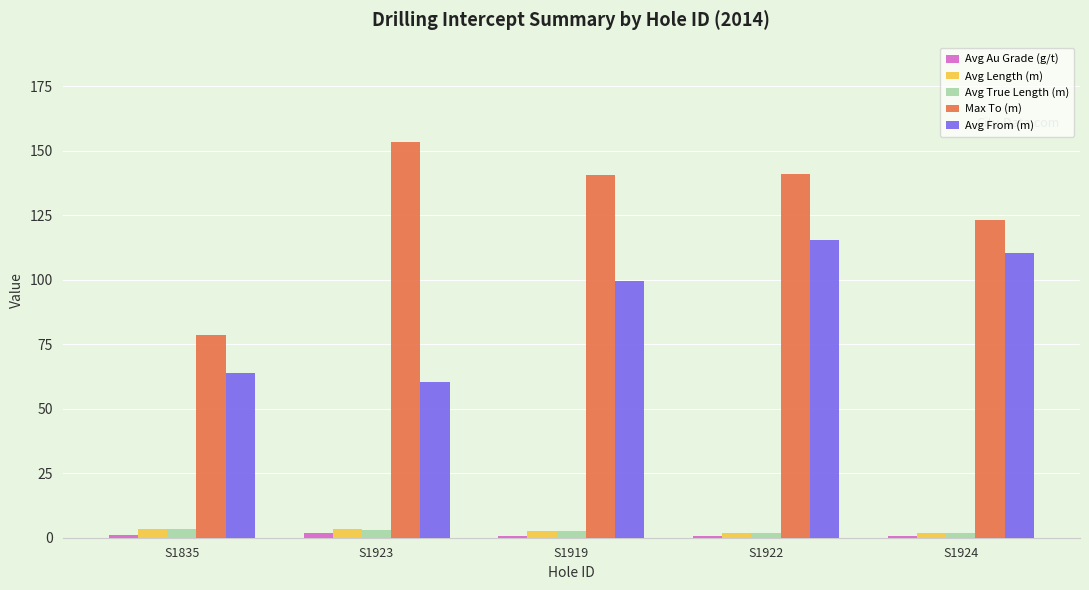

Is it true that Max To (m) equals 174.4 at S1924?

False